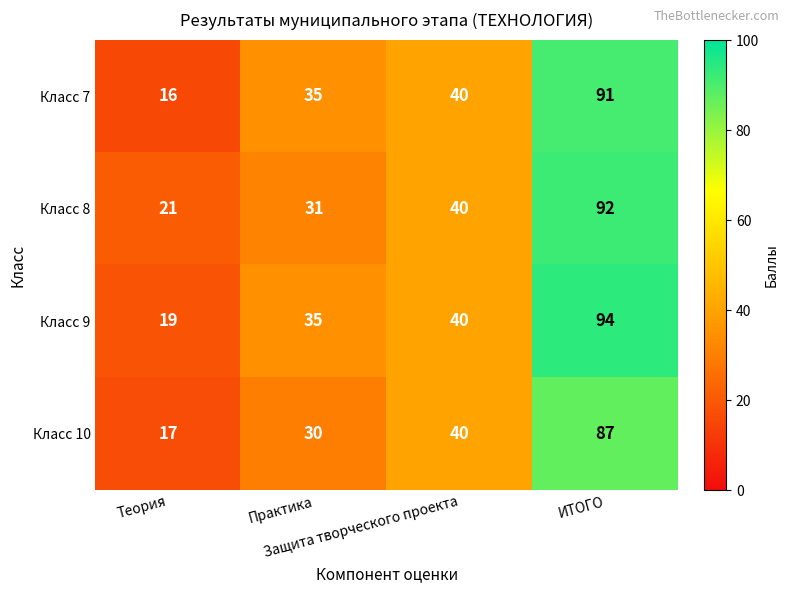

At how many categories does at least one series exceed 23?

3